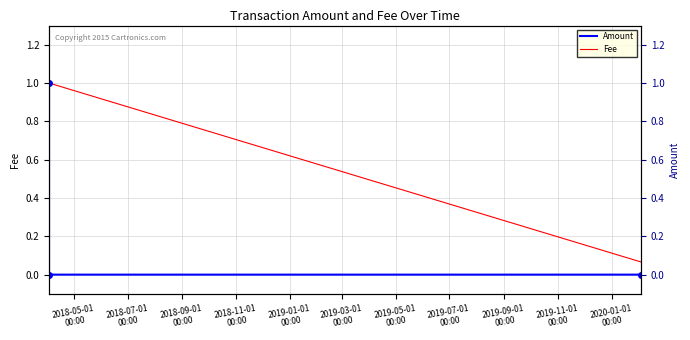

What is the highest value of the Fee series?

1.0